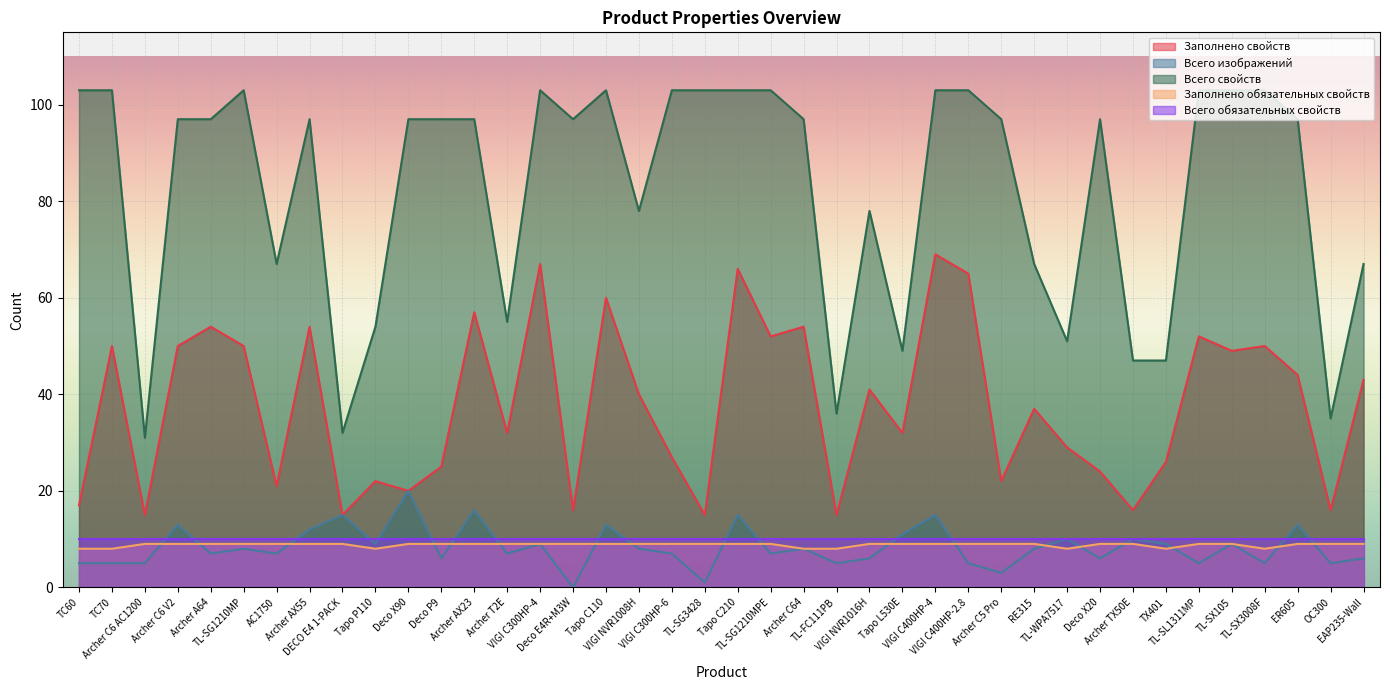

What is the minimum value for Всего свойств?

31